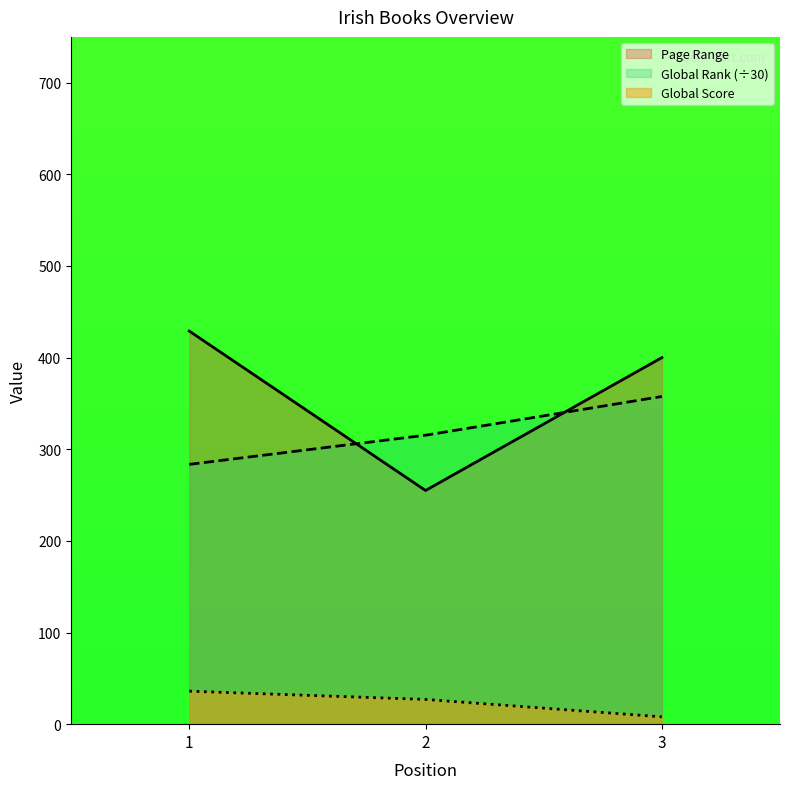

Where does the Global Rank series first go above 315?

2